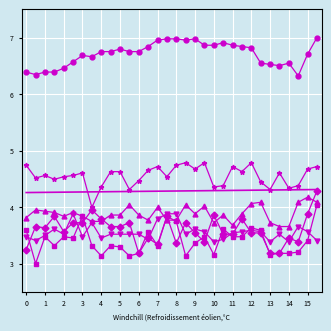

What is the maximum value shown in the chart?

7.0